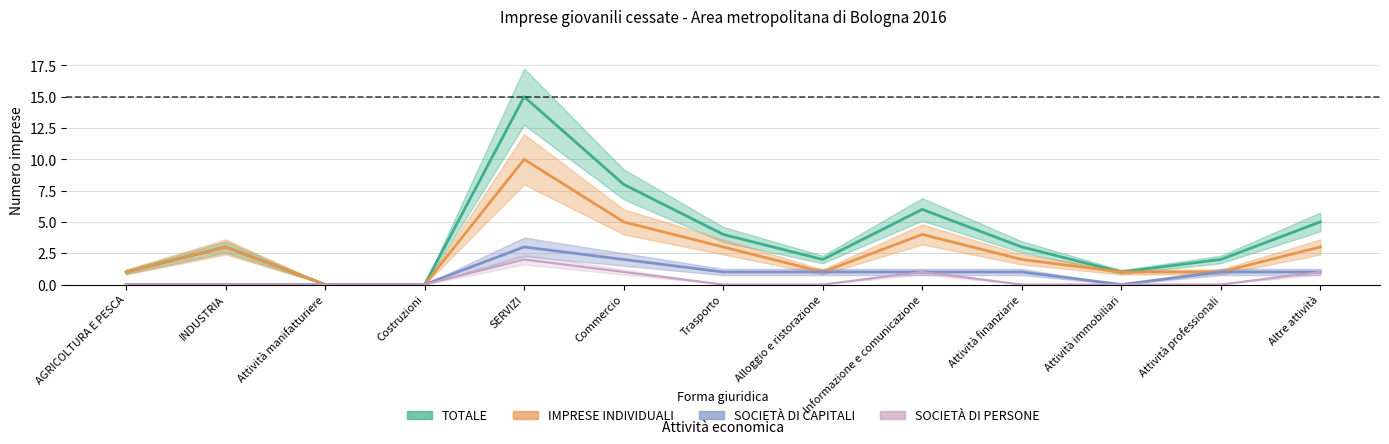

True or false: SOCIETÀ DI PERSONE and SOCIETÀ DI CAPITALI intersect in this chart.

False